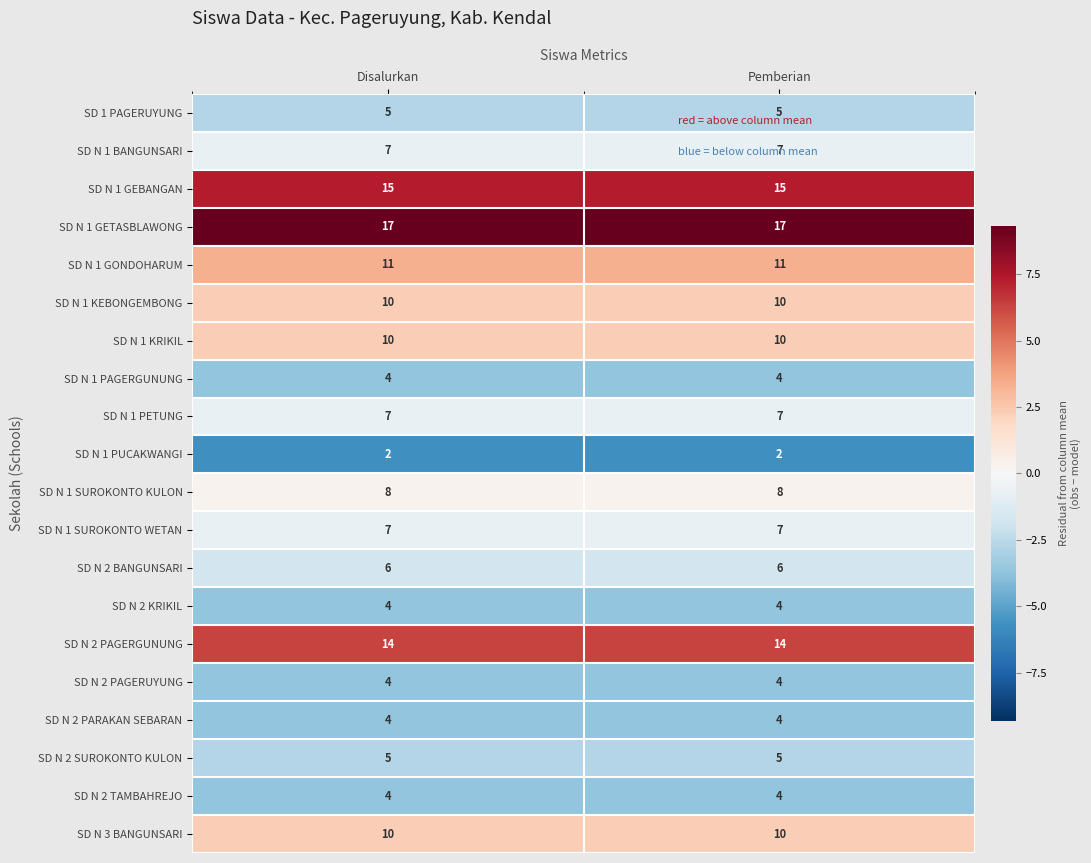

True or false: SD N 1 PUCAKWANGI has a value of 3 at Disalurkan.

False